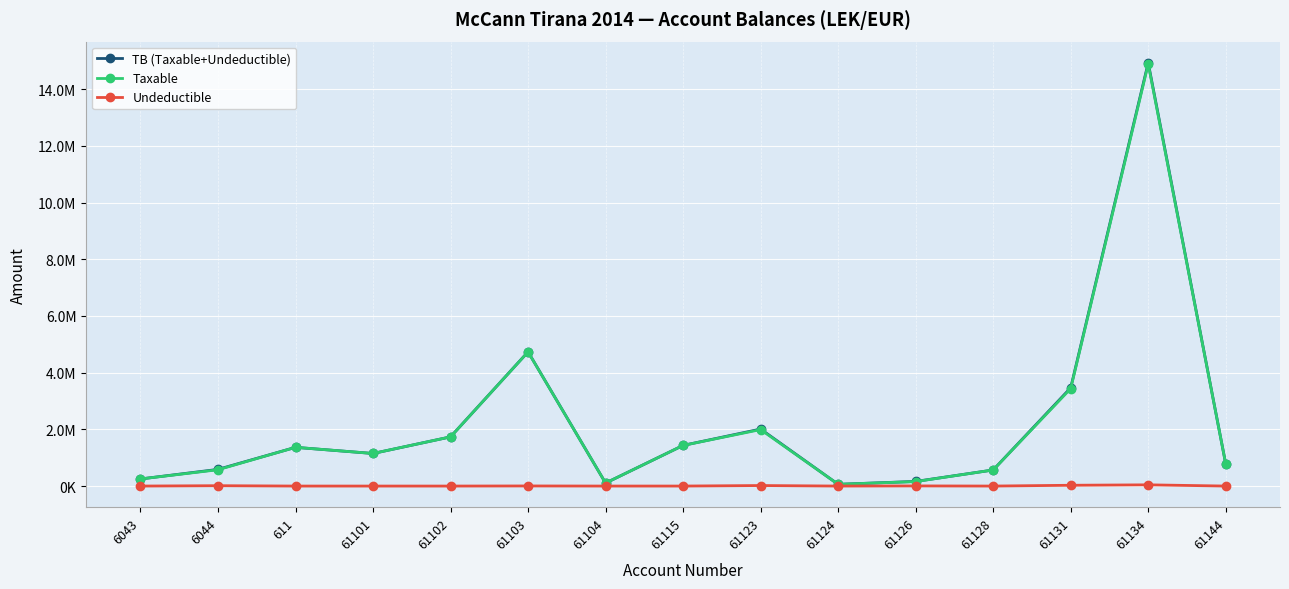

What are all the series names shown in the legend?

TB (Taxable+Undeductible), Taxable, Undeductible